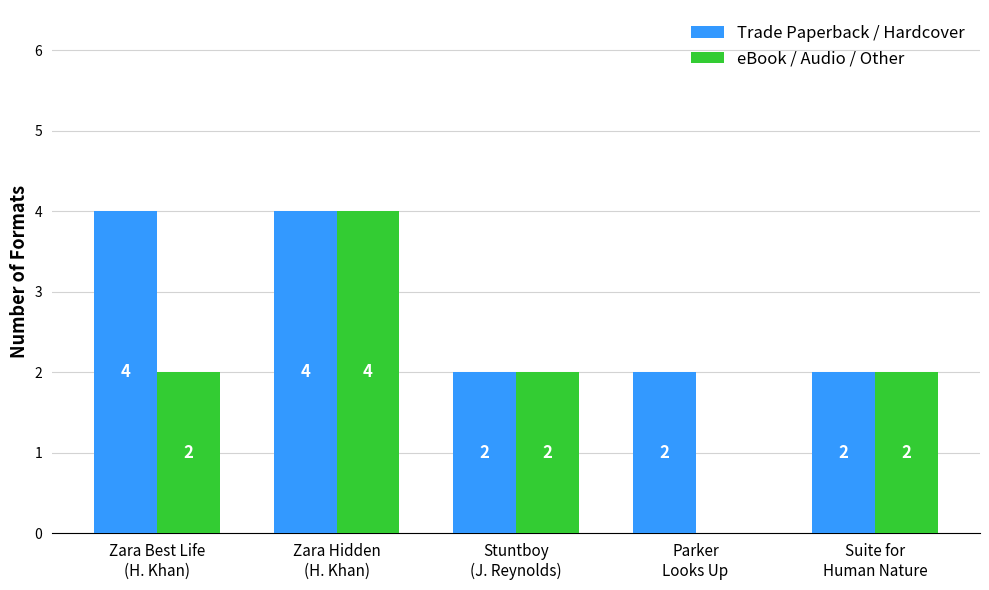

Reading left to right, extract all data points from this chart.

Trade Paperback / Hardcover: Zara Best Life
(H. Khan)=4	Zara Hidden
(H. Khan)=4	Stuntboy
(J. Reynolds)=2	Parker
Looks Up=2	Suite for
Human Nature=2
eBook / Audio / Other: Zara Best Life
(H. Khan)=2	Zara Hidden
(H. Khan)=4	Stuntboy
(J. Reynolds)=2	Parker
Looks Up=0	Suite for
Human Nature=2